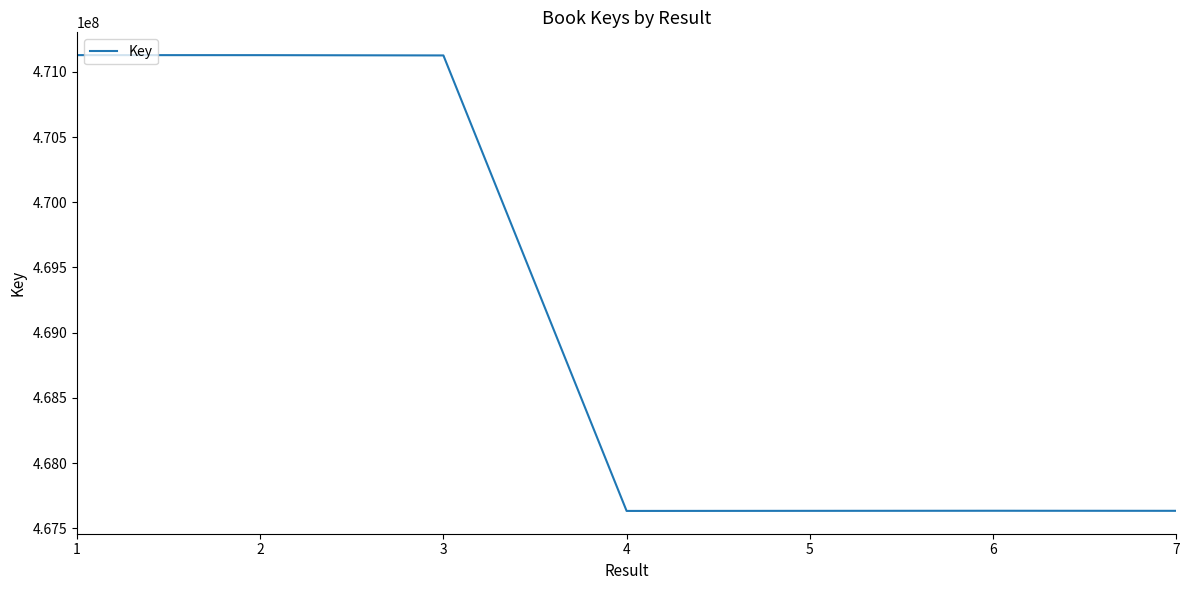

What is the change in value from 3 to 4?

-3491824